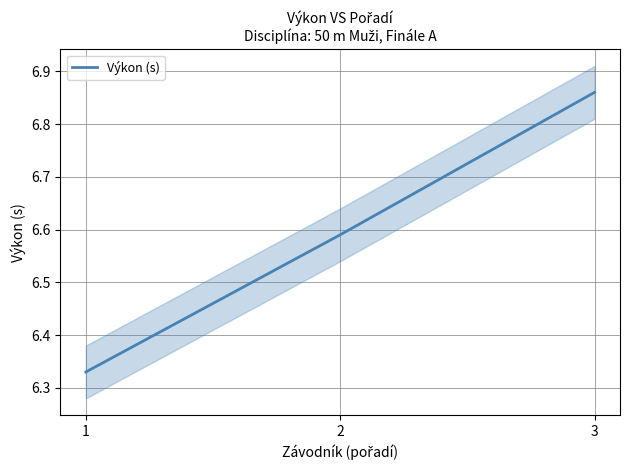

What is the change in value from 1 to 3?

+0.5